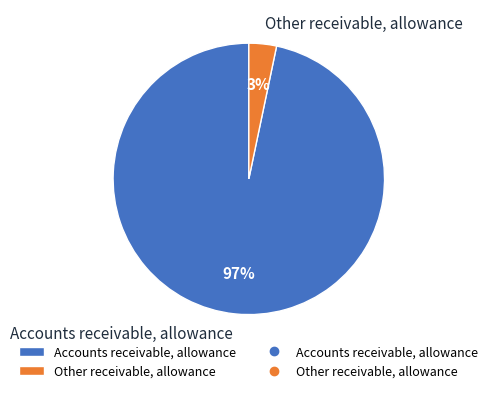

What percentage is the Accounts receivable, allowance slice, to the nearest percent?

97%